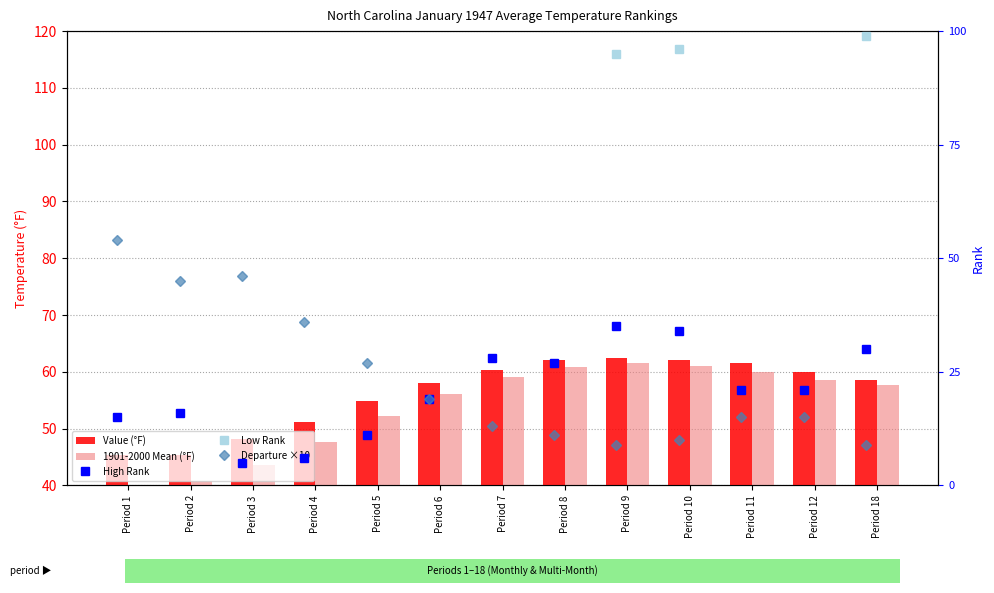

Reading right to left, list all the values displayed in this chart.

Value (°F): 58.6	60.0	61.5	62.1	62.4	62.0	60.4	58.0	54.9	51.2	48.2	45.3	45.4
1901-2000 Mean (°F): 57.7	58.5	60.0	61.1	61.5	60.9	59.1	56.1	52.2	47.6	43.6	40.8	40.0
High Rank: 30.0	21.0	21.0	34.0	35.0	27.0	28.0	19.0	11.0	6.0	5.0	16.0	15.0
Low Rank: 99.0	109.0	109.0	96.0	95.0	103.0	102.0	111.0	119.0	124.0	125.0	114.0	116.0
Departure ×10: 9.0	15.0	15.0	10.0	9.0	11.0	13.0	19.0	27.0	36.0	46.0	45.0	54.0